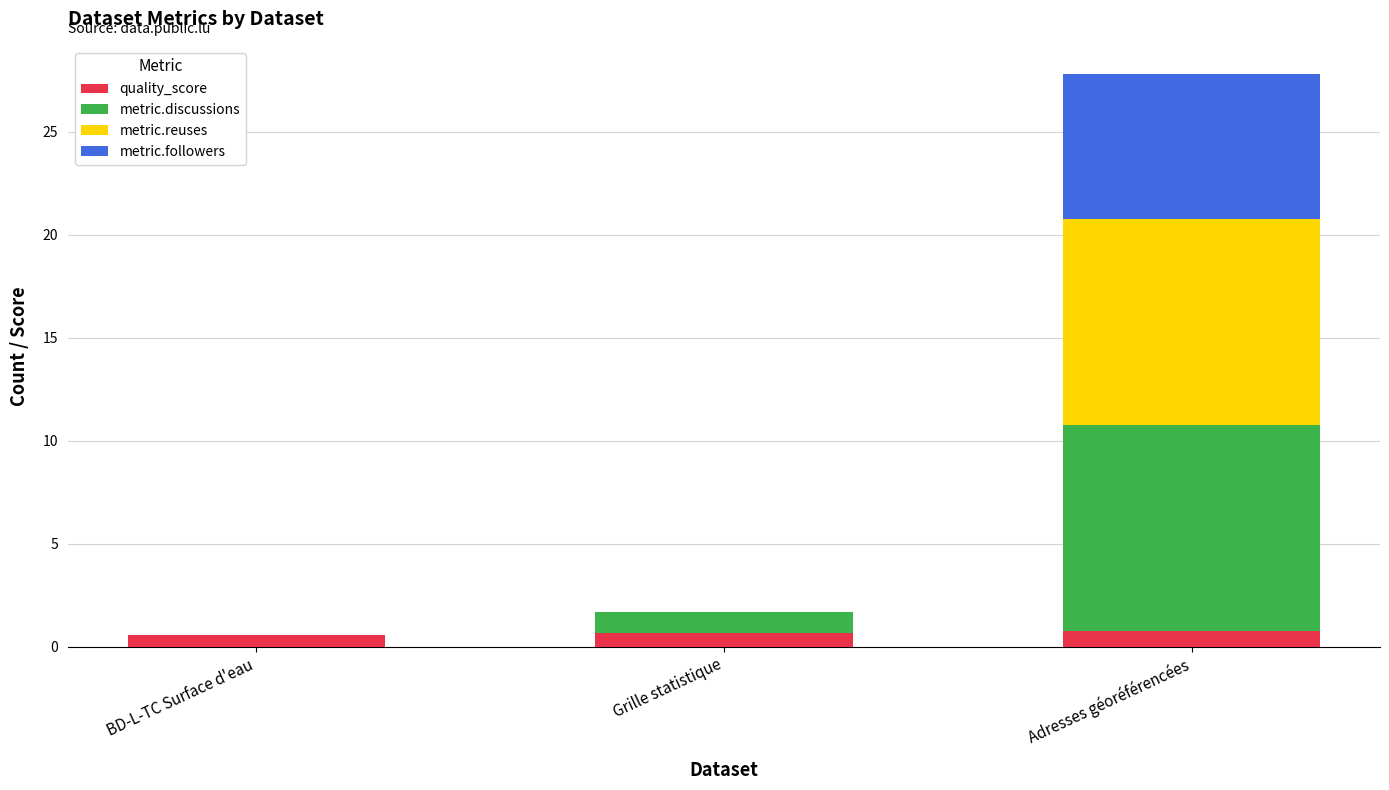

At which category is the sum across all series the highest?

Adresses géoréférencées